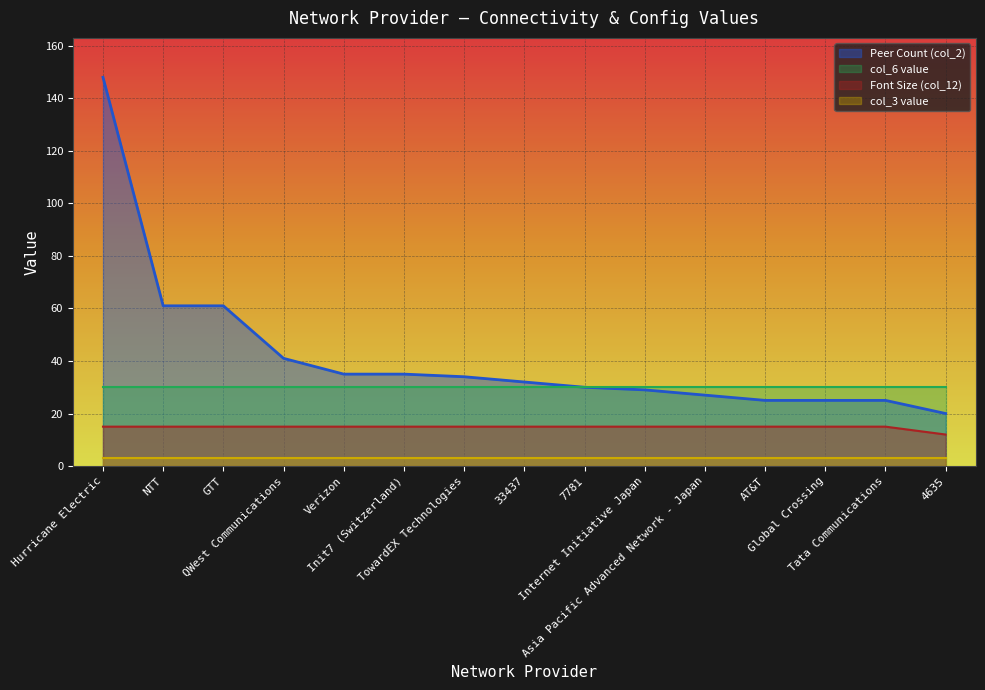

True or false: col_6_values has more than 0 interior local peaks.

False